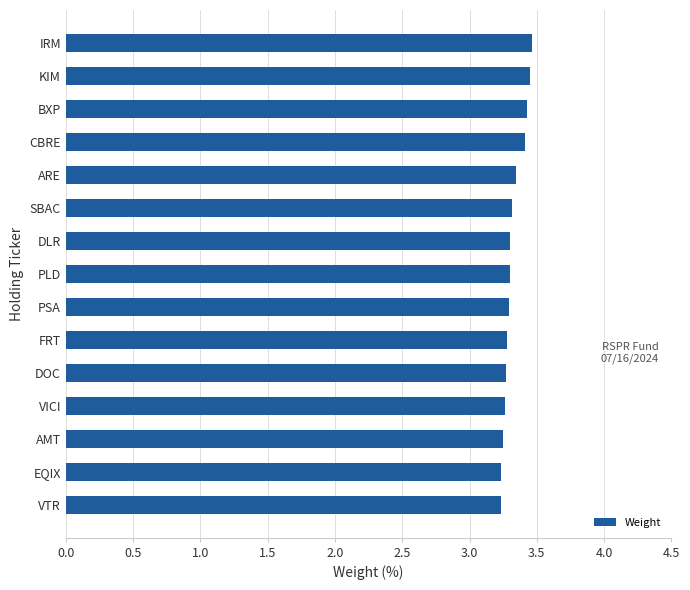

Approximately how many times larger is the value at EQIX compared to BXP?

0.9